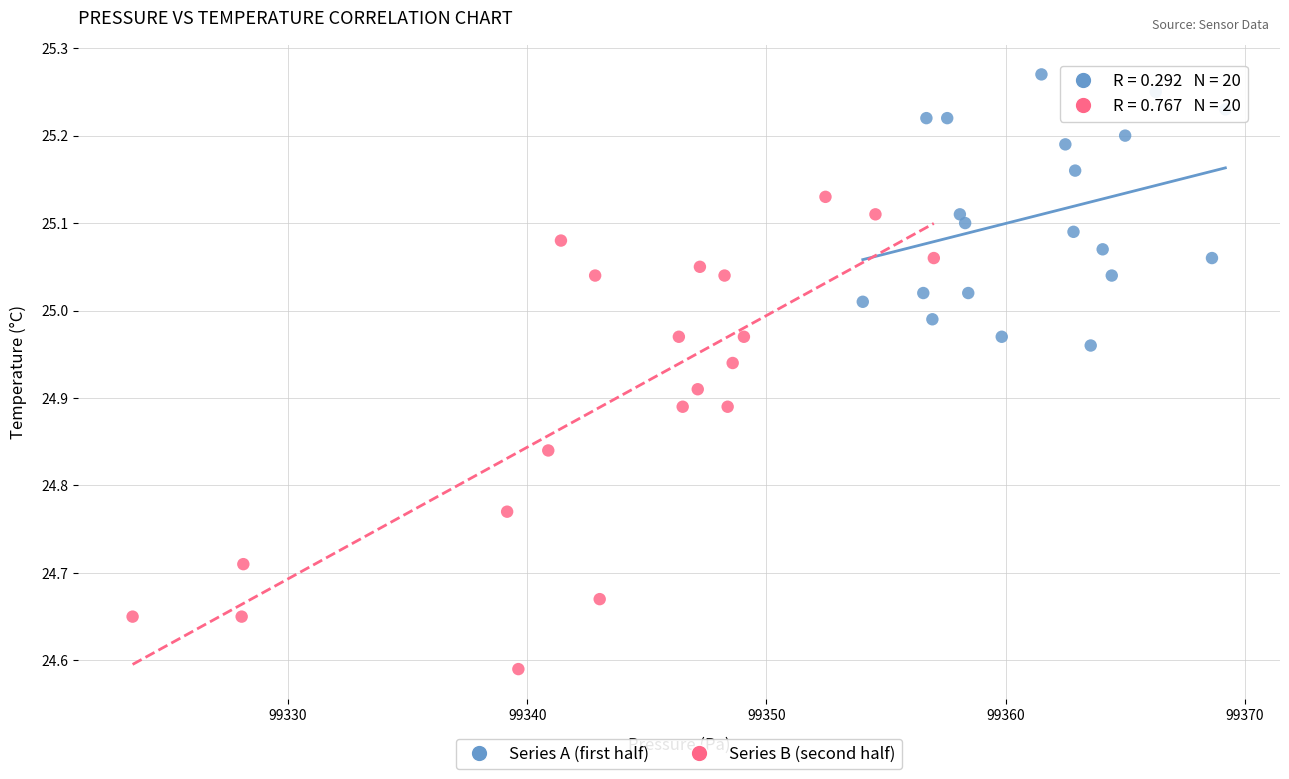

Which series contains the lowest Y value?

Series B (second half)